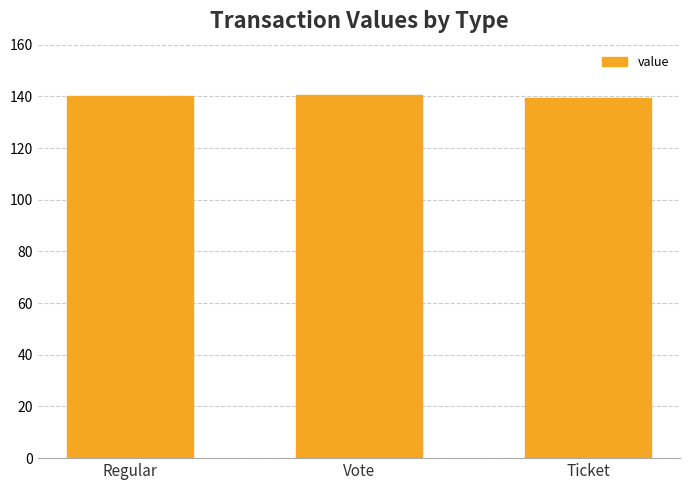

Count the number of data series in this chart.

1